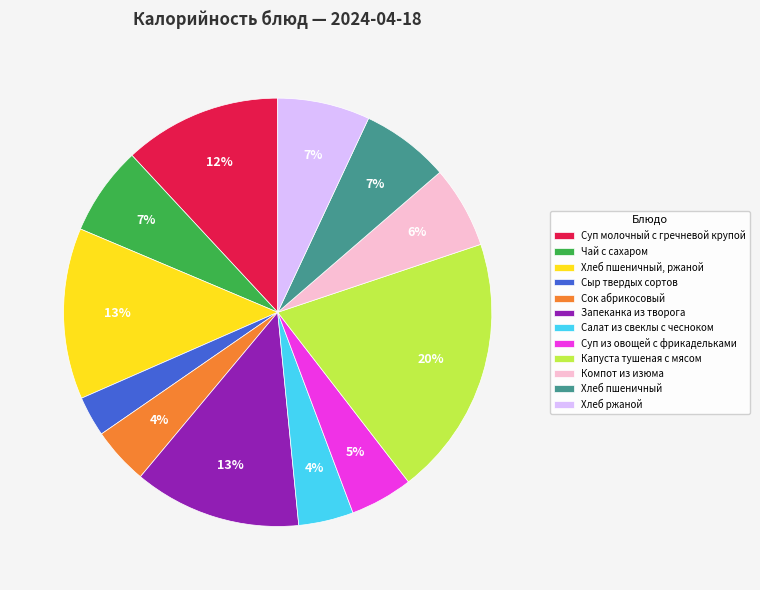

To the nearest percent, what is the difference between the Хлеб пшеничный, ржаной and Чай с сахаром slice percentages?

6%